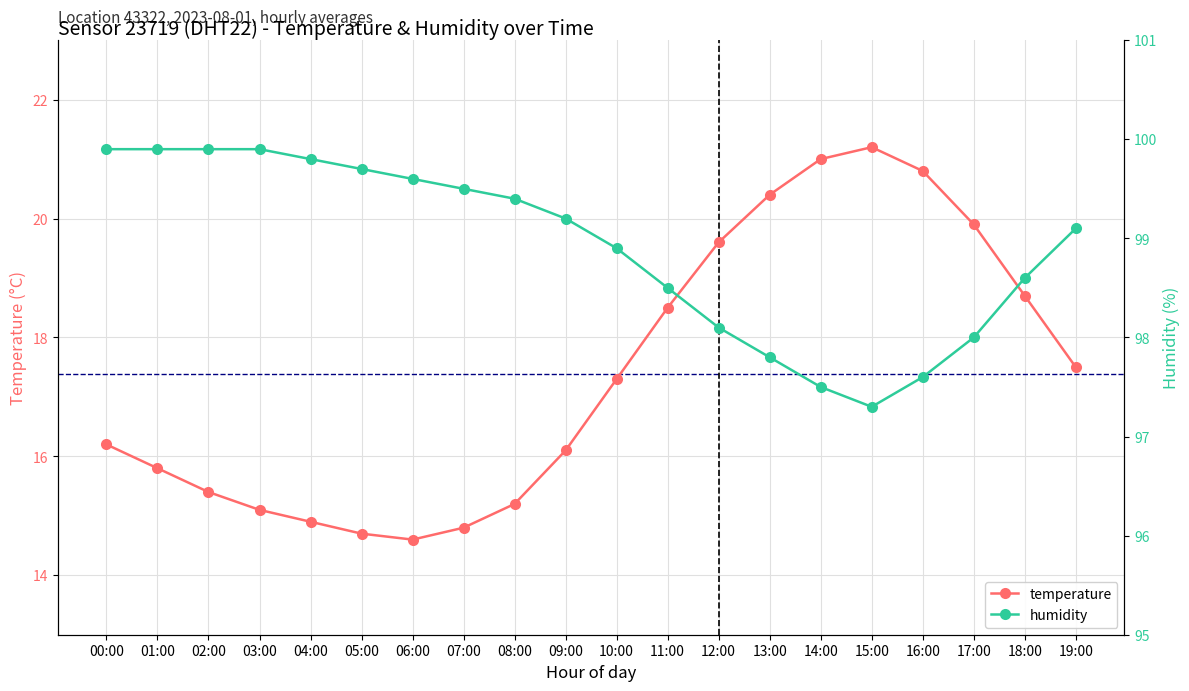

Reading right to left, what are all the values shown in this chart?

temperature: 19:00=17.5	18:00=18.7	17:00=19.9	16:00=20.8	15:00=21.2	14:00=21.0	13:00=20.4	12:00=19.6	11:00=18.5	10:00=17.3	09:00=16.1	08:00=15.2	07:00=14.8	06:00=14.6	05:00=14.7	04:00=14.9	03:00=15.1	02:00=15.4	01:00=15.8	00:00=16.2
humidity: 19:00=99.1	18:00=98.6	17:00=98.0	16:00=97.6	15:00=97.3	14:00=97.5	13:00=97.8	12:00=98.1	11:00=98.5	10:00=98.9	09:00=99.2	08:00=99.4	07:00=99.5	06:00=99.6	05:00=99.7	04:00=99.8	03:00=99.9	02:00=99.9	01:00=99.9	00:00=99.9